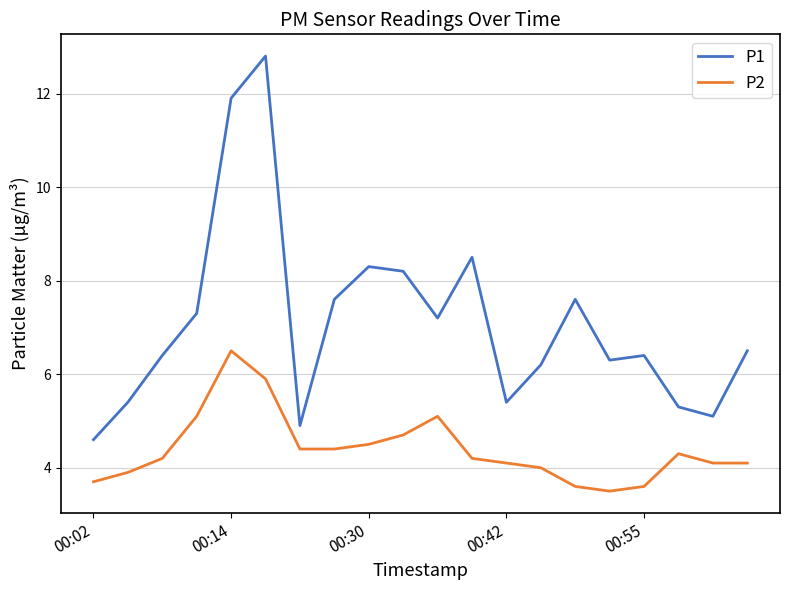

Which series has the largest total across all categories?

P1